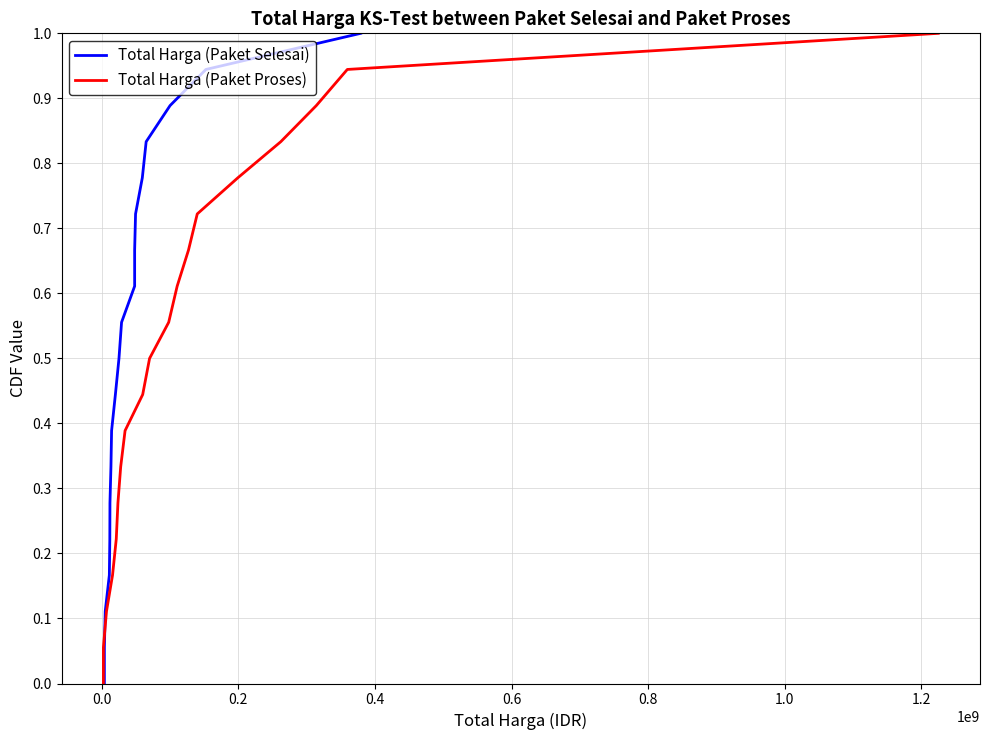

What is the maximum value for Total Harga (Paket Proses)?

1.0